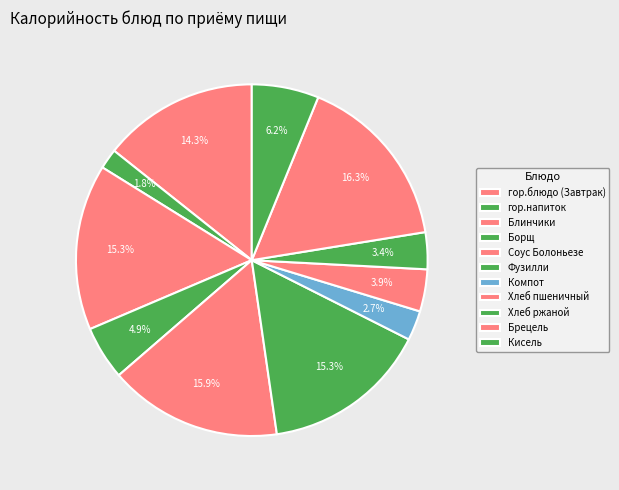

How many segments does this pie chart have?

11